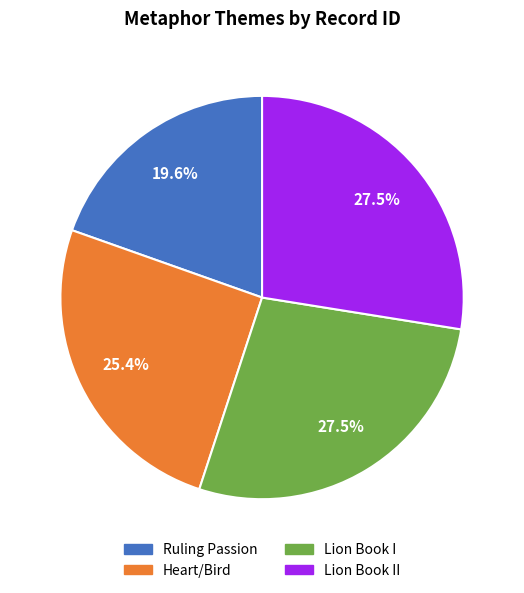

Is there a majority slice in this chart?

No